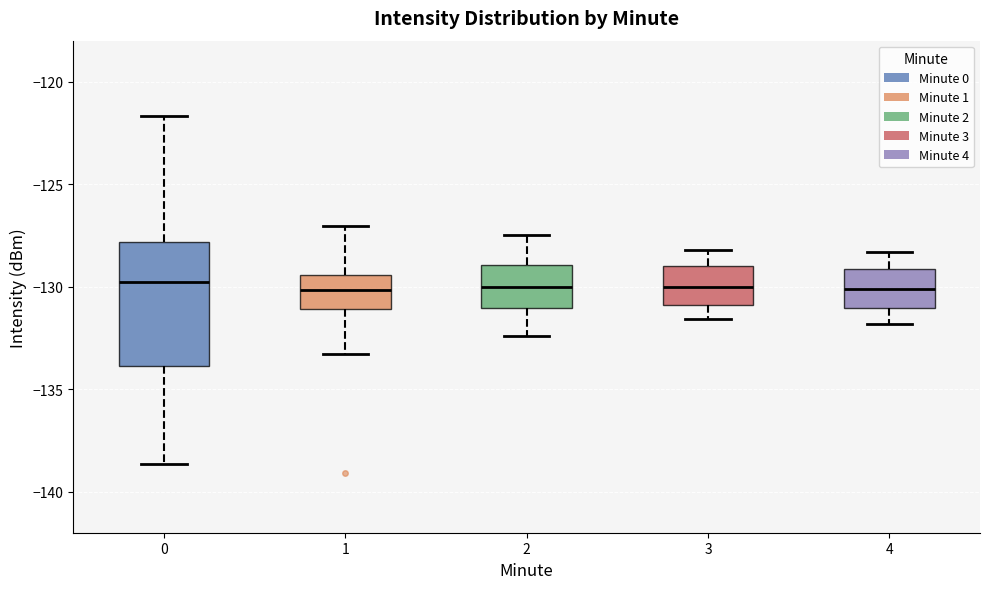

Comparing the boxes themselves (not the whiskers), which one is the tallest?

0